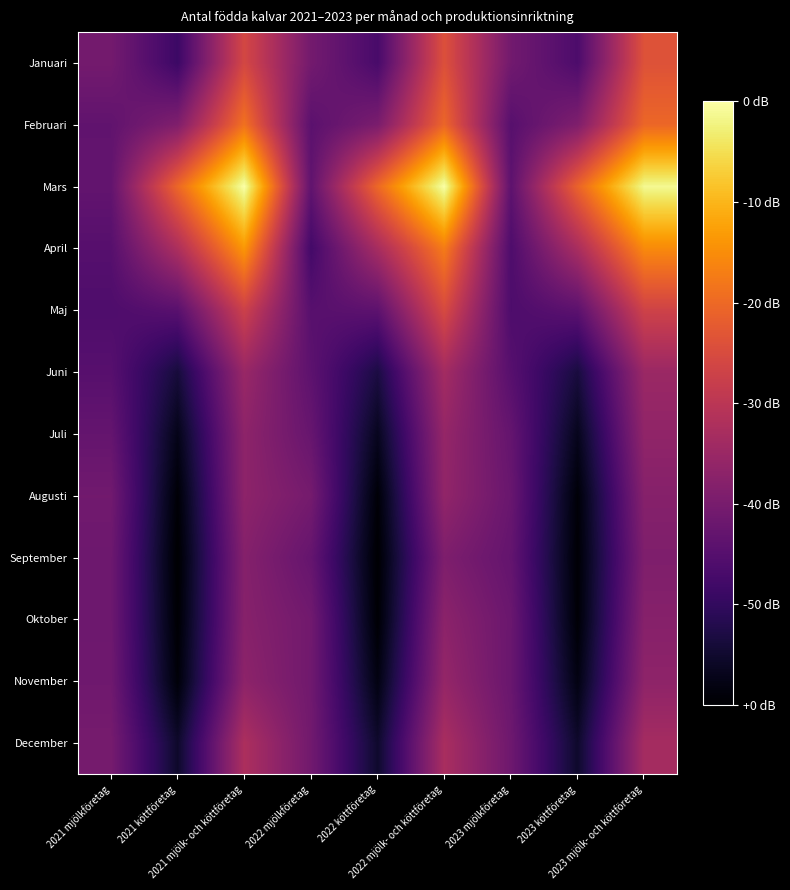

What is the spread (max minus min) of values at 2023 mjölkföretag?

6191